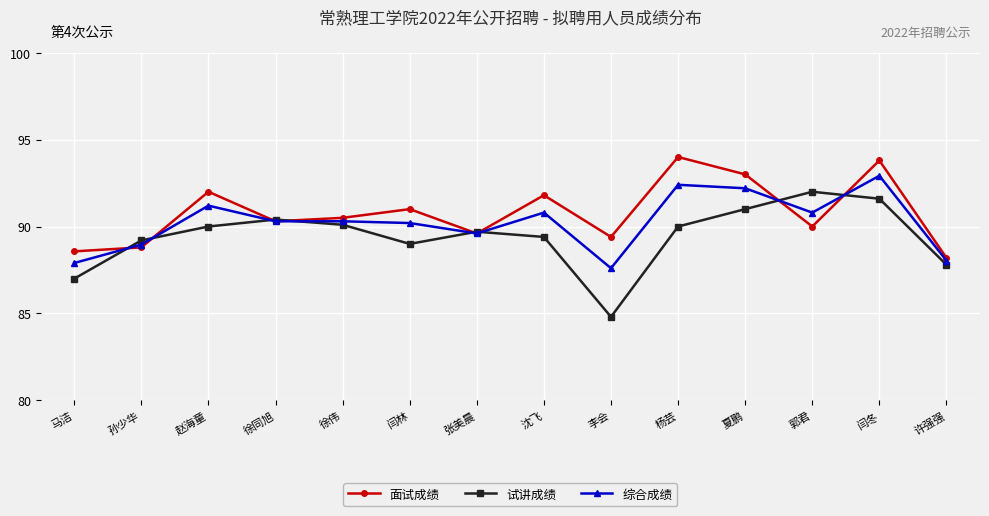

Reading right to left, what are all the values shown in this chart?

面试成绩: 88.2	93.8	90.0	93.0	94.0	89.4	91.8	89.6	91.0	90.5	90.3	92.0	88.8	88.6
试讲成绩: 87.8	91.6	92.0	91.0	90.0	84.8	89.4	89.7	89.0	90.1	90.4	90.0	89.2	87.0
综合成绩: 88.0	92.9	90.8	92.2	92.4	87.6	90.8	89.6	90.2	90.3	90.3	91.2	89.0	87.9